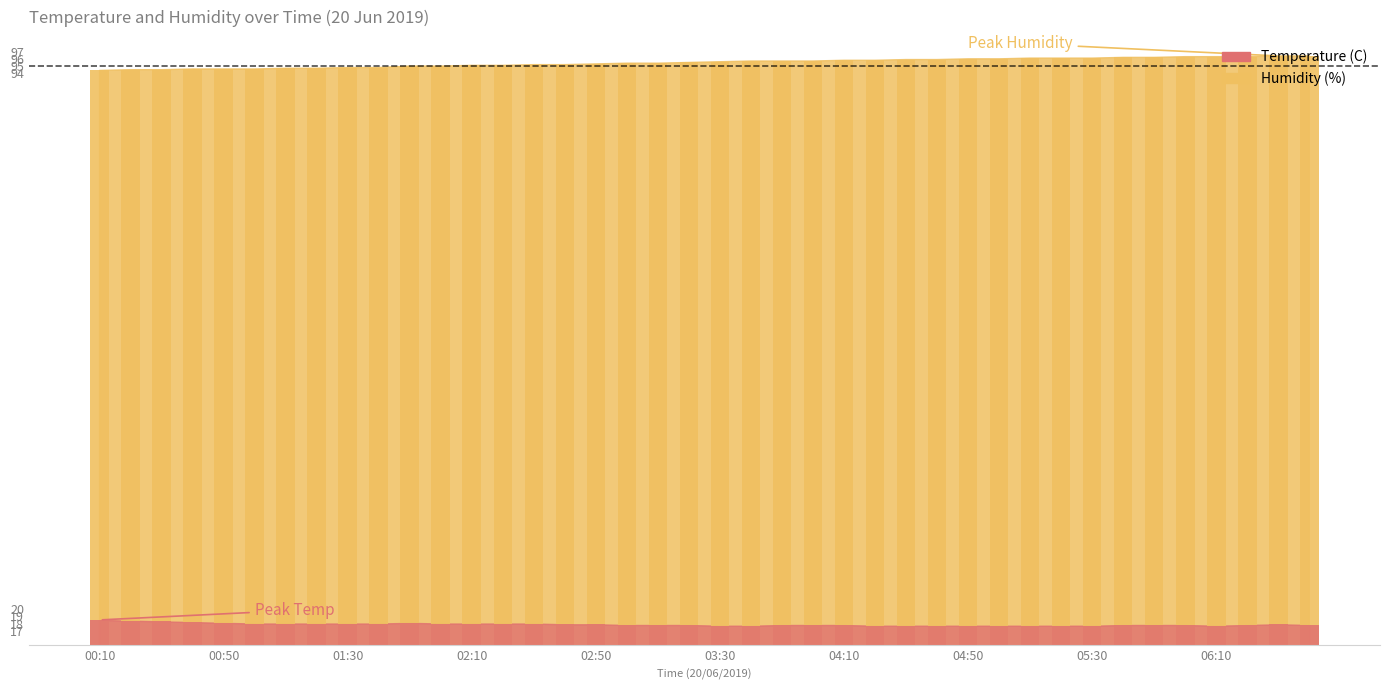

What position from the right is 03:00?

23